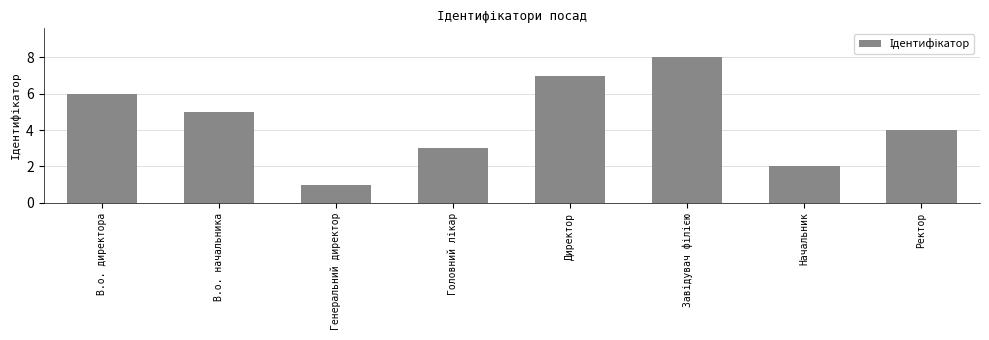

Where is the data nearest to the value 4?

Ректор